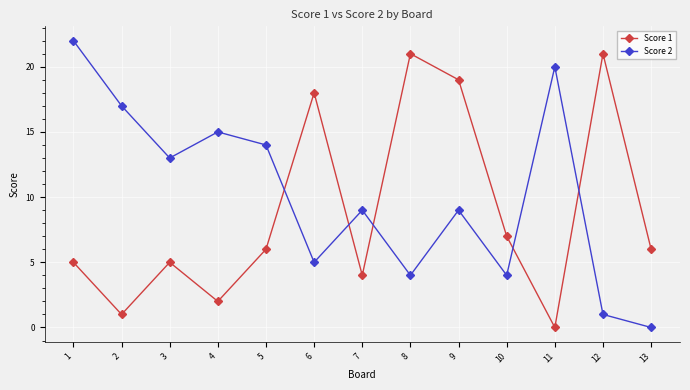

Read the Score 2 value at 12.

1